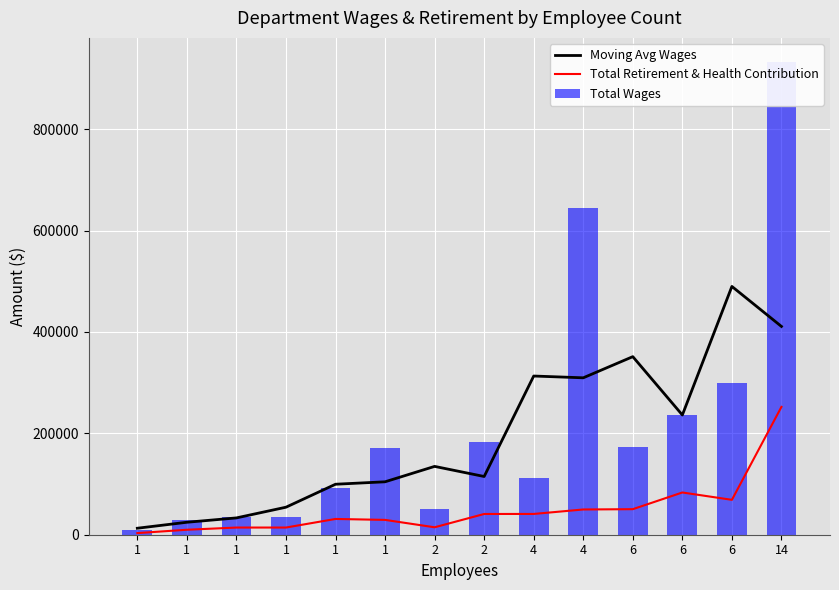

At which category is the sum across all series the highest?

14